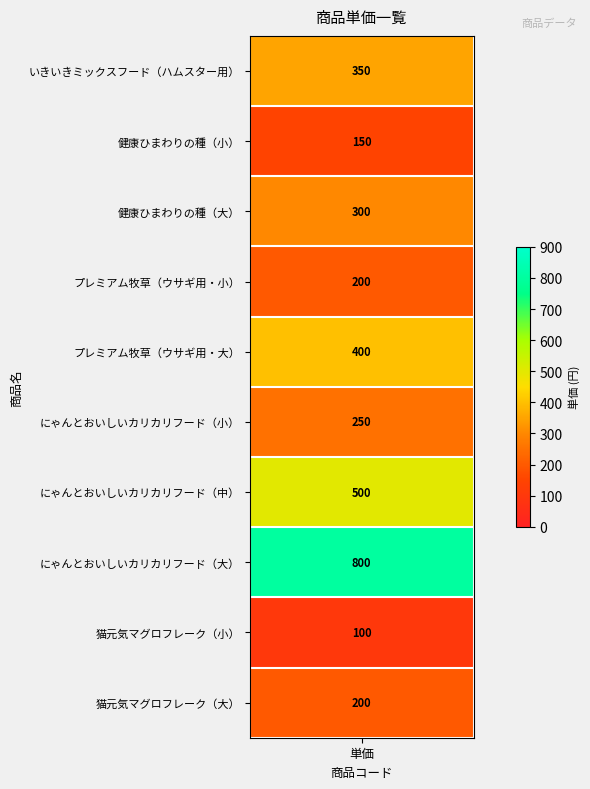

The chart shows a value of 800 at にゃんとおいしいカリカリフード（大）. True or false?

True